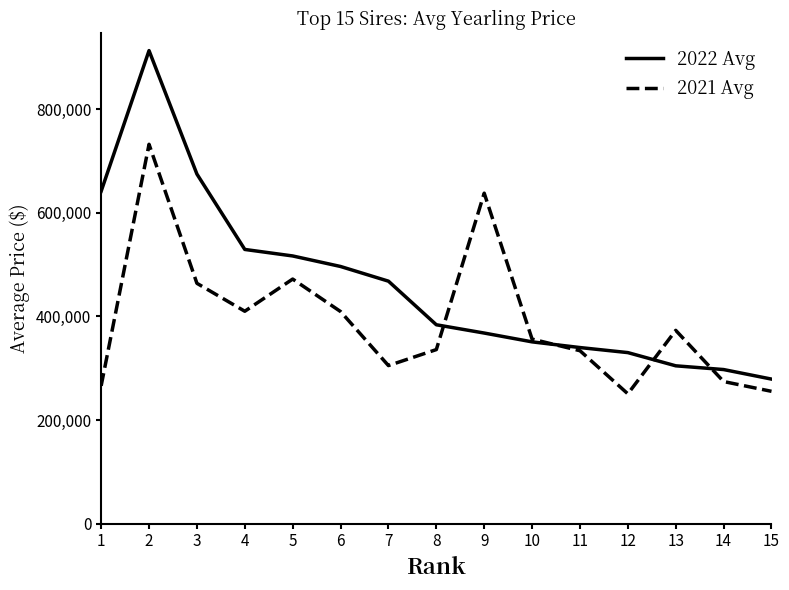

Which series has the widest spread of values?

2022 Avg